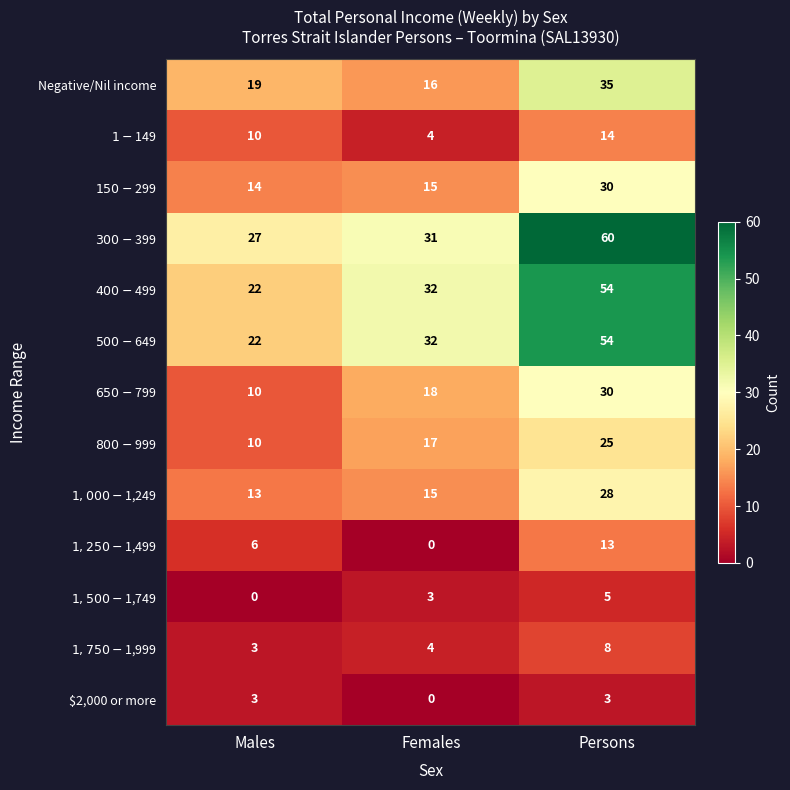

How many data points does each series have?

3